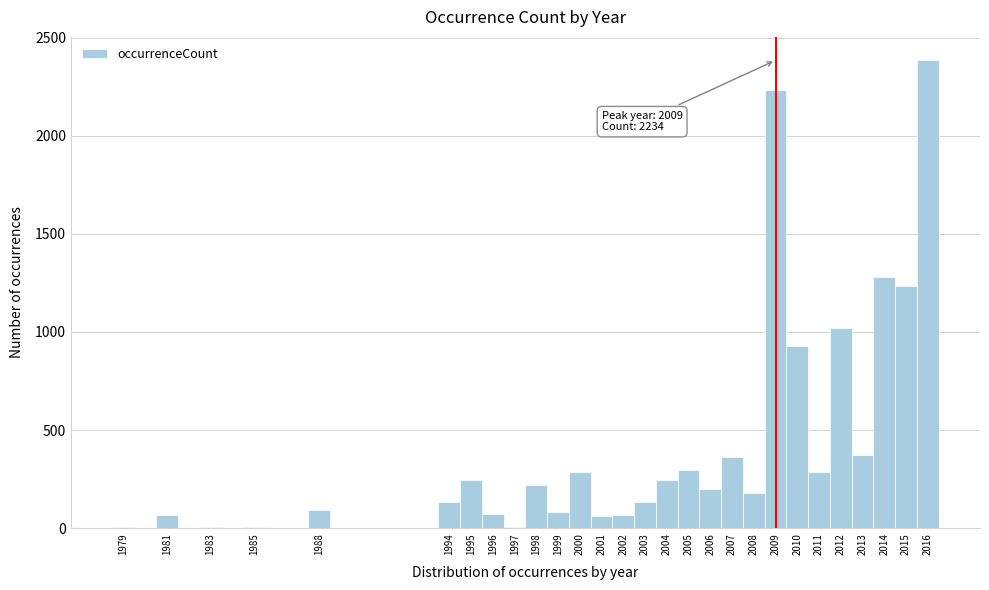

Which range on the x-axis has the tallest bar?

2015.5 to 2016.5